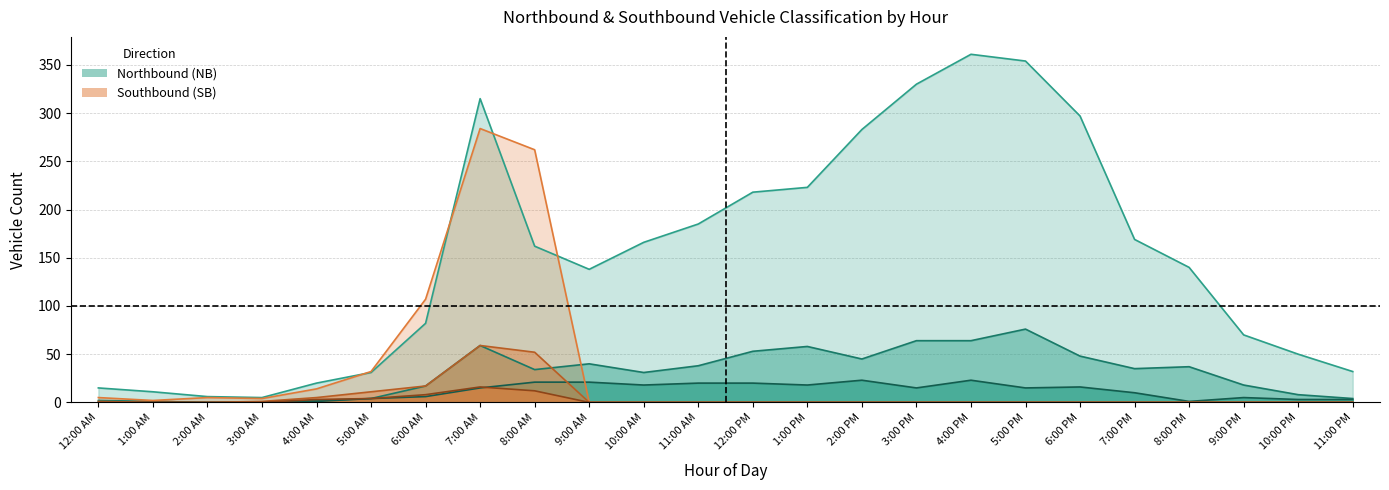

Reading left to right, transcribe all the data shown in this chart.

Class-2 (NB): 12:00 AM=15	1:00 AM=11	2:00 AM=6	3:00 AM=5	4:00 AM=20	5:00 AM=31	6:00 AM=82	7:00 AM=315	8:00 AM=162	9:00 AM=138	10:00 AM=166	11:00 AM=185	12:00 PM=218	1:00 PM=223	2:00 PM=283	3:00 PM=330	4:00 PM=361	5:00 PM=354	6:00 PM=297	7:00 PM=169	8:00 PM=140	9:00 PM=70	10:00 PM=50	11:00 PM=32
Class-3 (NB): 12:00 AM=2	1:00 AM=1	2:00 AM=0	3:00 AM=0	4:00 AM=2	5:00 AM=4	6:00 AM=17	7:00 AM=59	8:00 AM=34	9:00 AM=40	10:00 AM=31	11:00 AM=38	12:00 PM=53	1:00 PM=58	2:00 PM=45	3:00 PM=64	4:00 PM=64	5:00 PM=76	6:00 PM=48	7:00 PM=35	8:00 PM=37	9:00 PM=18	10:00 PM=8	11:00 PM=4
Class-5 (NB): 12:00 AM=0	1:00 AM=1	2:00 AM=0	3:00 AM=0	4:00 AM=1	5:00 AM=4	6:00 AM=6	7:00 AM=15	8:00 AM=21	9:00 AM=21	10:00 AM=18	11:00 AM=20	12:00 PM=20	1:00 PM=18	2:00 PM=23	3:00 PM=15	4:00 PM=23	5:00 PM=15	6:00 PM=16	7:00 PM=10	8:00 PM=1	9:00 PM=5	10:00 PM=3	11:00 PM=3
Class-2 (SB): 12:00 AM=5	1:00 AM=2	2:00 AM=5	3:00 AM=4	4:00 AM=14	5:00 AM=32	6:00 AM=107	7:00 AM=284	8:00 AM=262	9:00 AM=0	10:00 AM=0	11:00 AM=0	12:00 PM=0	1:00 PM=0	2:00 PM=0	3:00 PM=0	4:00 PM=0	5:00 PM=0	6:00 PM=0	7:00 PM=0	8:00 PM=0	9:00 PM=0	10:00 PM=0	11:00 PM=0
Class-3 (SB): 12:00 AM=1	1:00 AM=0	2:00 AM=0	3:00 AM=1	4:00 AM=5	5:00 AM=11	6:00 AM=17	7:00 AM=59	8:00 AM=52	9:00 AM=0	10:00 AM=0	11:00 AM=0	12:00 PM=0	1:00 PM=0	2:00 PM=0	3:00 PM=0	4:00 PM=0	5:00 PM=0	6:00 PM=0	7:00 PM=0	8:00 PM=0	9:00 PM=0	10:00 PM=0	11:00 PM=0
Class-5 (SB): 12:00 AM=0	1:00 AM=0	2:00 AM=0	3:00 AM=0	4:00 AM=3	5:00 AM=4	6:00 AM=8	7:00 AM=16	8:00 AM=12	9:00 AM=0	10:00 AM=0	11:00 AM=0	12:00 PM=0	1:00 PM=0	2:00 PM=0	3:00 PM=0	4:00 PM=0	5:00 PM=0	6:00 PM=0	7:00 PM=0	8:00 PM=0	9:00 PM=0	10:00 PM=0	11:00 PM=0